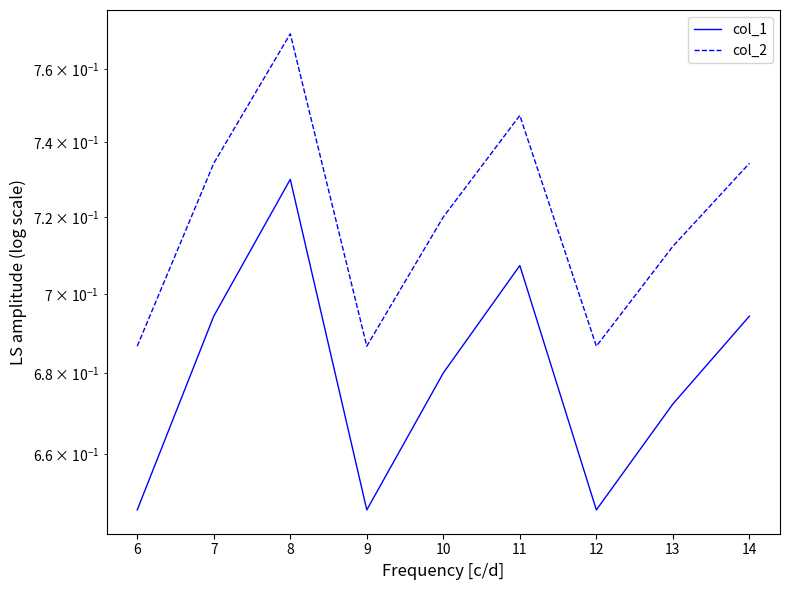

How many lines are shown in the chart?

2